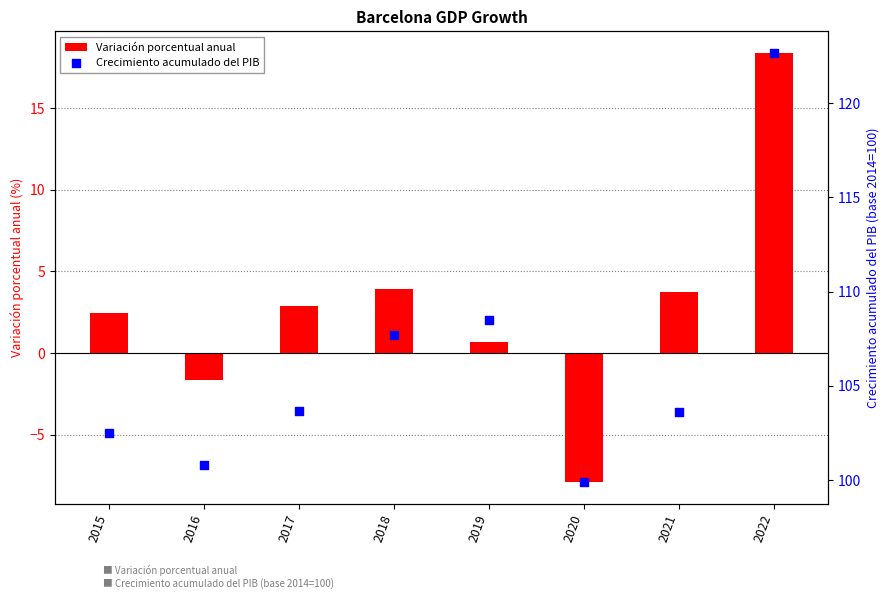

Which series has the widest spread of Y values?

Variación porcentual anual